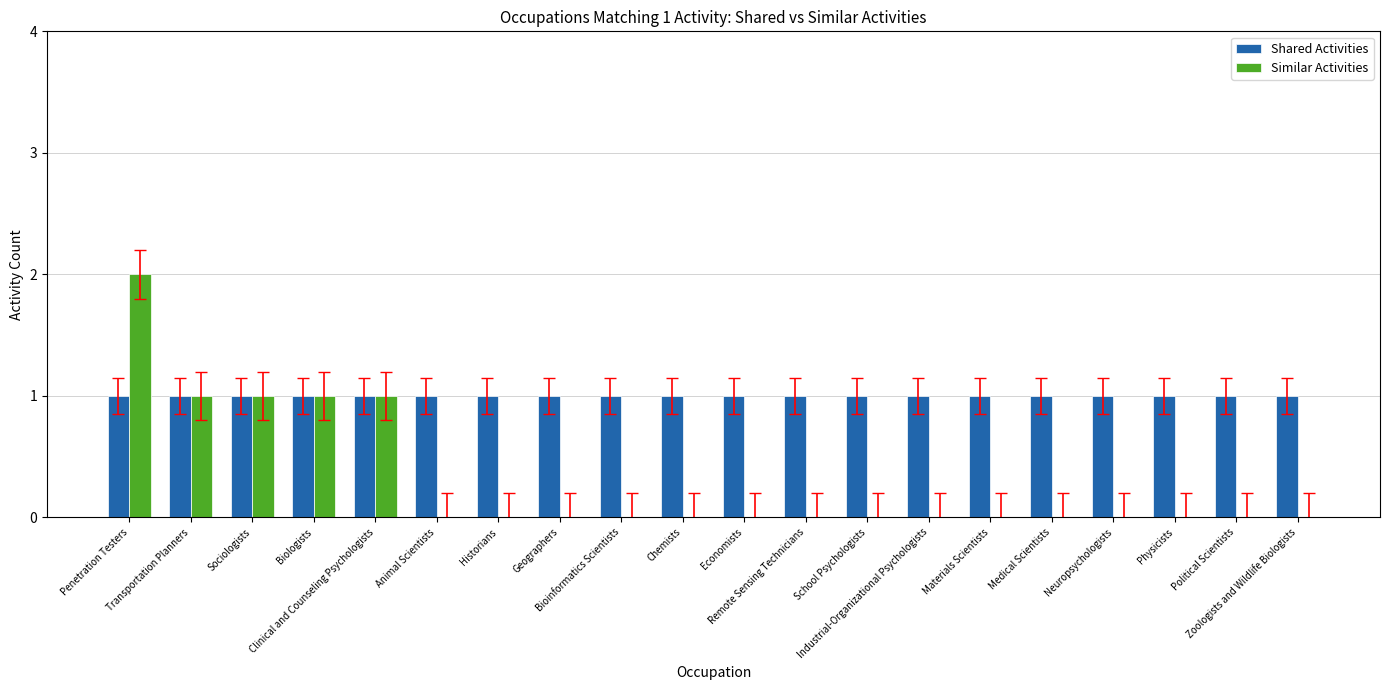

Which series has the widest spread of values?

Similar Activities